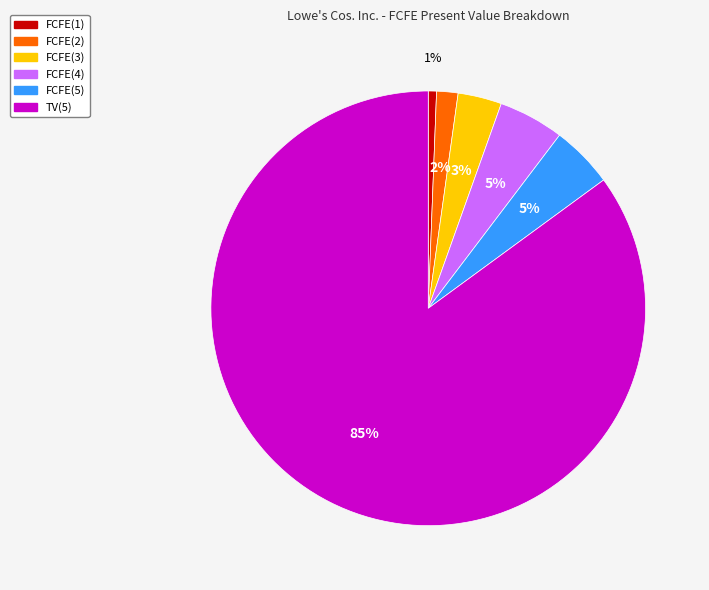

Is it true that TV(5) is 70% of the pie?

False